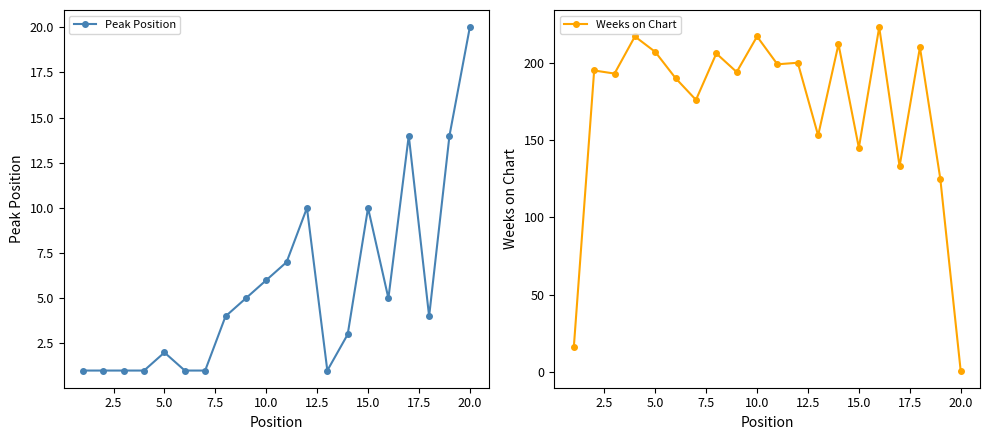

At which label does Peak Position reach its peak?

20.0